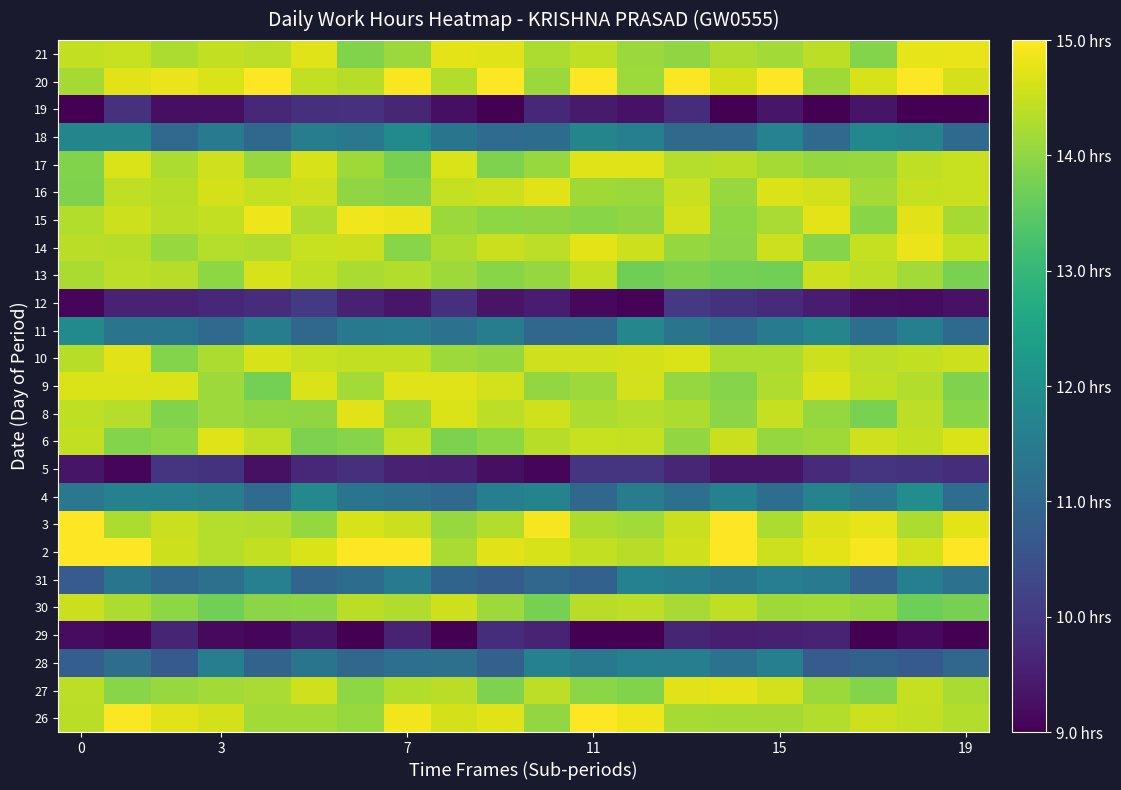

Reading right to left, extract all data points from this chart.

26: 14.3	14.4	14.5	14.3	14.2	14.2	14.2	14.8	15.0	14.0	14.7	14.6	14.9	14.1	14.2	14.2	14.6	14.7	15.0	14.4
27: 14.2	14.5	13.9	14.1	14.6	14.8	14.7	13.9	14.0	14.4	13.8	14.4	14.3	14.0	14.6	14.2	14.2	14.1	13.9	14.4
28: 11.0	10.7	10.9	10.7	11.6	11.3	11.6	11.6	11.4	11.6	10.8	11.2	11.2	11.0	11.3	10.9	11.6	10.7	11.2	10.8
29: 8.9	9.2	8.9	9.6	9.5	9.5	9.6	8.8	9.0	9.6	9.8	8.9	9.6	8.9	9.3	9.1	9.2	9.6	9.1	9.2
30: 13.8	13.7	14.1	14.2	14.1	14.4	14.2	14.4	14.4	13.8	14.1	14.5	14.3	14.4	14.0	14.0	13.7	14.0	14.3	14.5
31: 11.2	11.6	10.9	11.5	11.6	11.3	11.5	11.6	10.9	11.0	10.8	10.9	11.5	11.1	10.9	11.6	11.2	11.0	11.3	10.7
2: 15.2	14.6	14.9	14.7	14.6	15.2	14.6	14.3	14.5	14.6	14.7	14.2	15.1	15.0	14.7	14.5	14.3	14.5	15.1	15.0
3: 14.7	14.3	14.8	14.7	14.3	15.0	14.5	14.2	14.3	14.9	14.3	14.1	14.5	14.6	14.1	14.3	14.3	14.5	14.3	15.0
4: 11.1	11.9	11.4	11.7	11.2	11.6	11.2	11.5	11.0	11.7	11.6	11.0	11.2	11.3	11.8	11.1	11.5	11.6	11.6	11.4
5: 9.8	9.9	9.9	9.7	9.3	9.3	9.6	9.9	9.9	9.1	9.2	9.5	9.6	9.8	9.7	9.3	9.9	9.9	9.1	9.3
6: 14.7	14.5	14.6	14.1	14.0	14.5	14.0	14.5	14.5	14.4	14.0	13.8	14.5	13.9	13.8	14.4	14.7	14.0	13.9	14.5
8: 13.9	14.4	13.8	14.0	14.5	14.0	14.3	14.3	14.3	14.6	14.4	14.7	14.2	14.7	14.0	14.0	14.1	13.9	14.3	14.4
9: 13.8	14.3	14.4	14.7	14.3	13.9	14.1	14.6	14.1	14.0	14.6	14.7	14.7	14.2	14.7	13.8	14.1	14.7	14.7	14.7
10: 14.5	14.5	14.4	14.5	14.3	14.3	14.7	14.6	14.6	14.6	14.0	14.1	14.5	14.4	14.5	14.6	14.3	13.9	14.7	14.4
11: 11.0	11.6	11.2	11.7	11.5	11.1	11.3	11.8	11.0	11.0	11.6	11.2	11.5	11.4	11.0	11.5	11.1	11.3	11.3	11.9
12: 9.3	9.2	9.2	9.4	9.7	9.9	10.0	9.1	9.1	9.5	9.3	9.8	9.4	9.6	10.0	9.8	9.7	9.6	9.6	9.1
13: 13.8	14.2	14.4	14.5	13.7	13.7	13.8	13.7	14.4	14.0	13.9	14.1	14.3	14.2	14.4	14.6	14.0	14.4	14.4	14.2
14: 14.5	14.8	14.5	13.9	14.5	14.0	14.1	14.5	14.7	14.4	14.5	14.3	13.9	14.5	14.5	14.3	14.3	14.1	14.4	14.4
15: 14.2	14.7	13.9	14.8	14.2	14.0	14.6	14.0	13.9	14.0	14.0	14.1	14.8	14.9	14.3	14.9	14.5	14.4	14.6	14.3
16: 14.5	14.5	14.2	14.6	14.7	14.1	14.5	14.1	14.1	14.7	14.5	14.5	13.9	14.0	14.5	14.5	14.6	14.4	14.4	13.8
17: 14.5	14.4	14.1	14.0	14.2	14.4	14.3	14.7	14.7	14.1	13.8	14.7	13.8	14.1	14.6	14.1	14.6	14.3	14.7	13.9
18: 11.1	11.7	11.8	11.0	11.7	11.1	11.1	11.6	11.7	11.1	11.1	11.3	11.9	11.4	11.5	11.0	11.5	11.1	11.8	11.8
19: 9.0	8.9	9.3	8.9	9.4	9.0	9.8	9.3	9.4	9.7	9.0	9.3	9.6	9.9	9.8	9.7	9.3	9.3	9.9	9.0
20: 14.6	15.0	14.6	14.2	15.1	14.6	15.0	14.1	15.0	14.1	15.0	14.3	14.9	14.4	14.5	15.0	14.7	14.8	14.7	14.2
21: 14.8	14.8	13.9	14.4	14.2	14.3	14.0	14.1	14.4	14.3	14.7	14.8	14.1	13.9	14.7	14.4	14.4	14.3	14.5	14.4